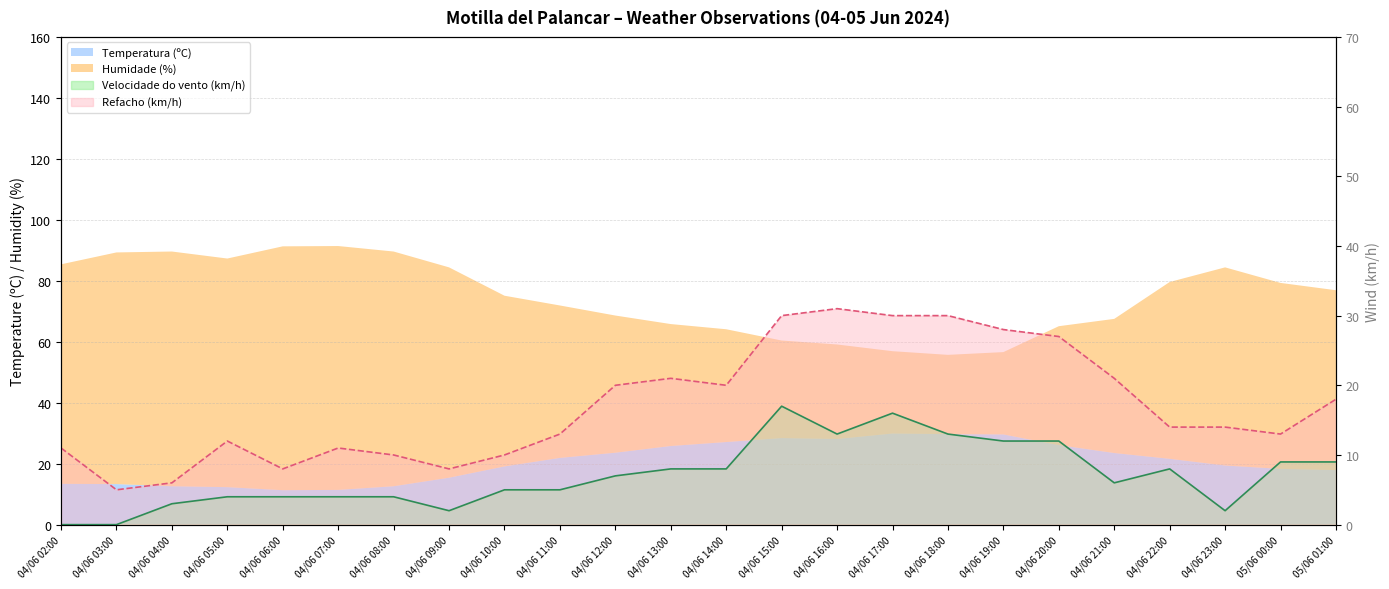

Which has a higher value, 04/06 03:00 or 04/06 19:00?

04/06 19:00